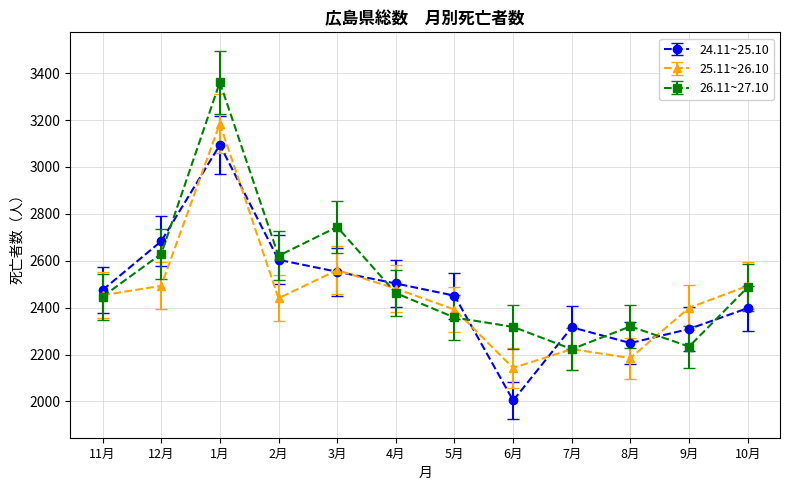

What is the maximum value shown in the chart?

3361